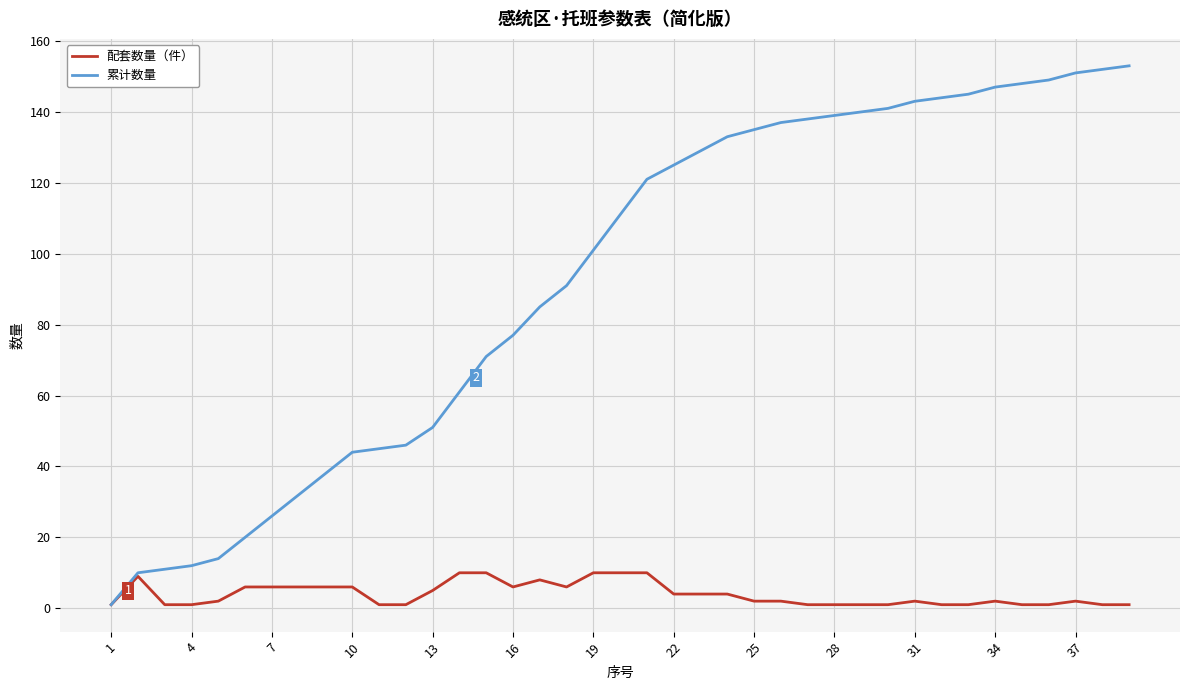

List the series in order of their peak value, highest first.

累计数量, 配套数量（件）